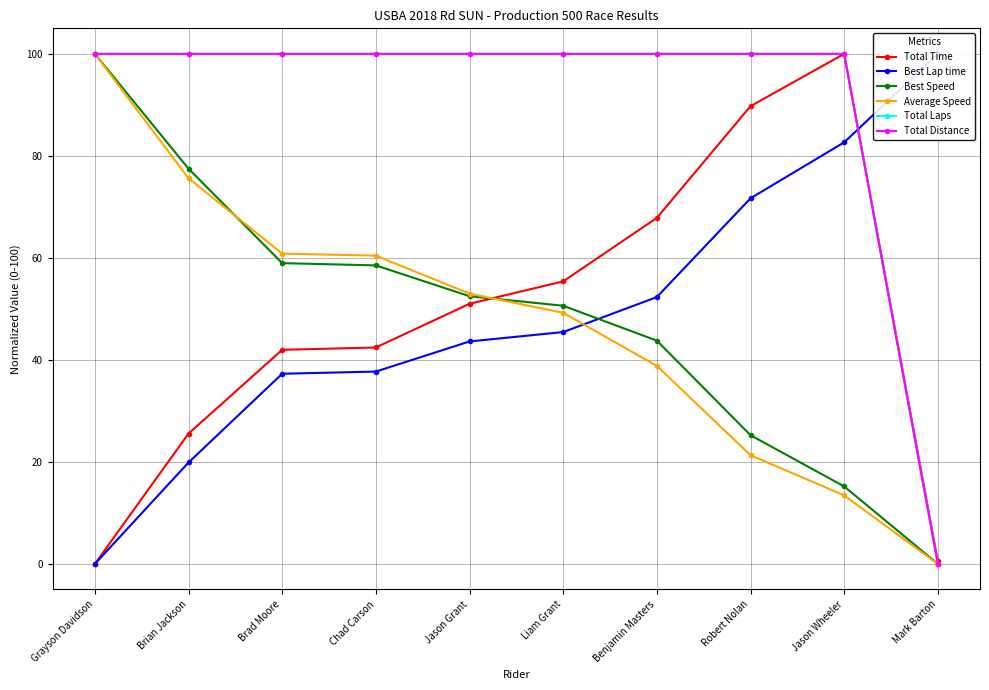

Which series has the largest range (max minus min)?

Total Time